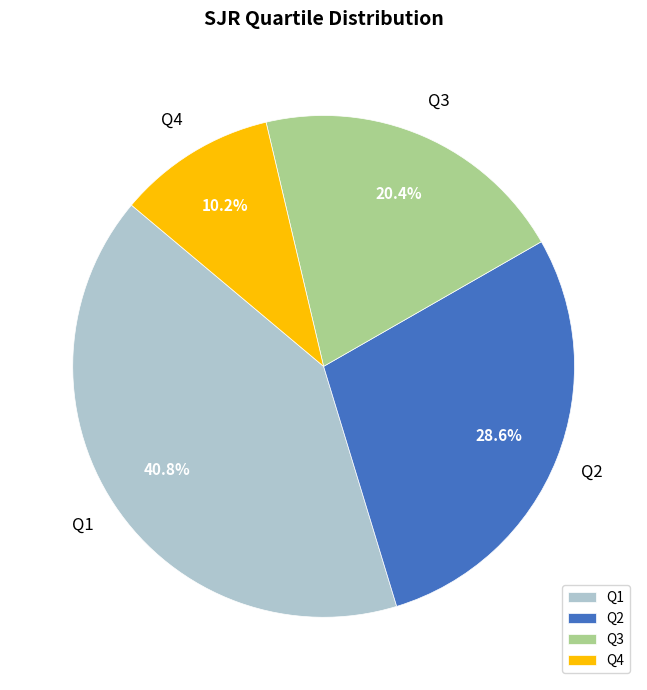

What percentage is the Q3 slice, to the nearest percent?

20%